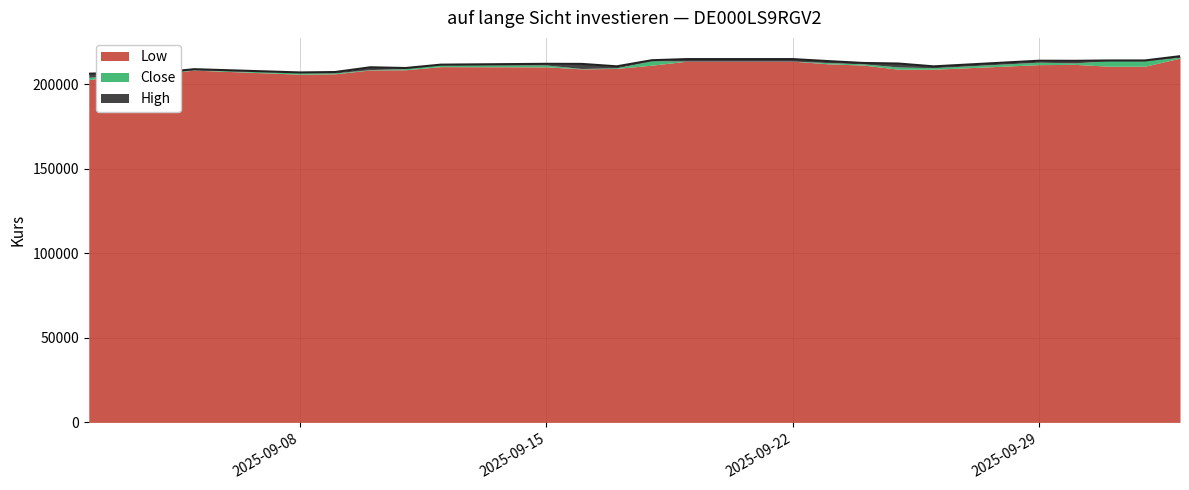

What is the sum of all Low values?

5029359